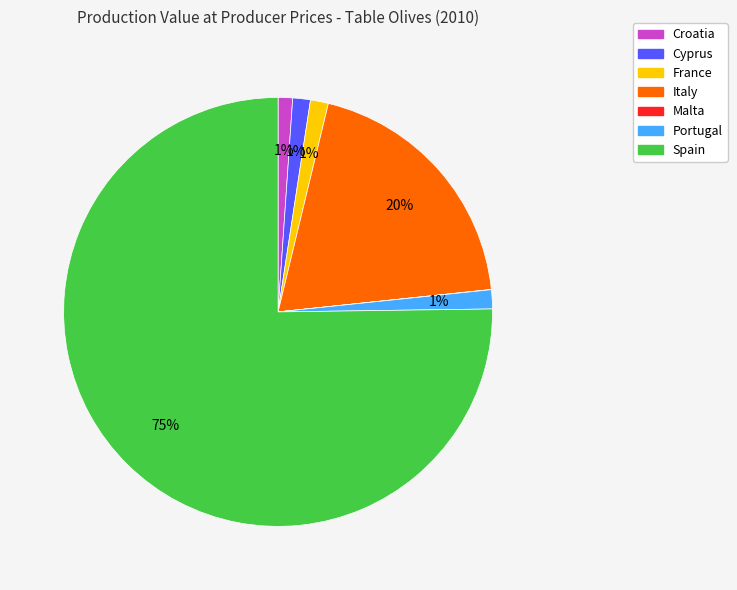

Which has a higher value, France or Spain?

Spain